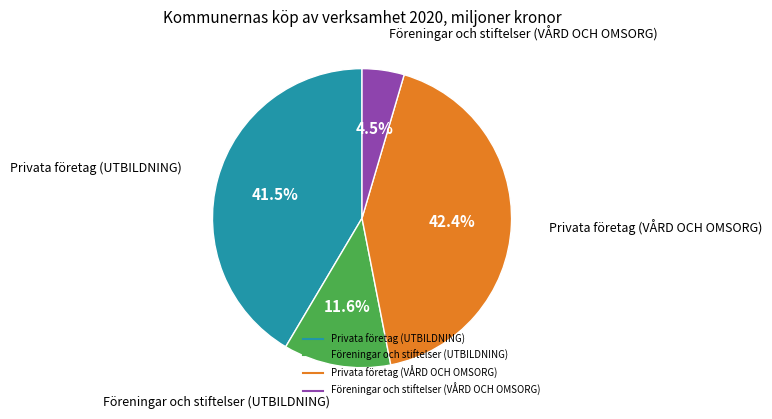

To the nearest percent, what is the average slice percentage?

25%